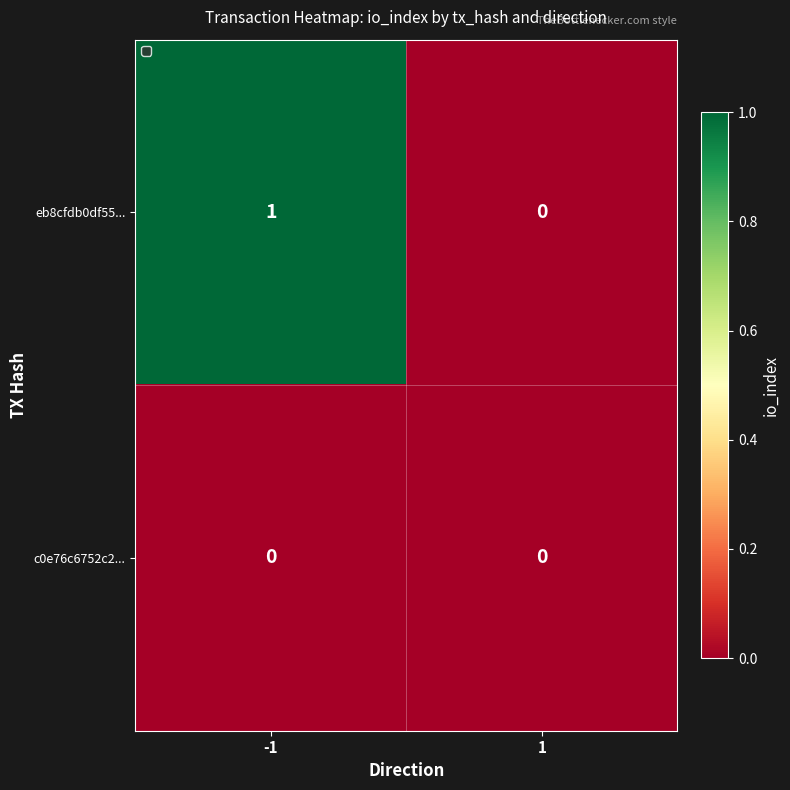

How many series are shown in this chart?

2